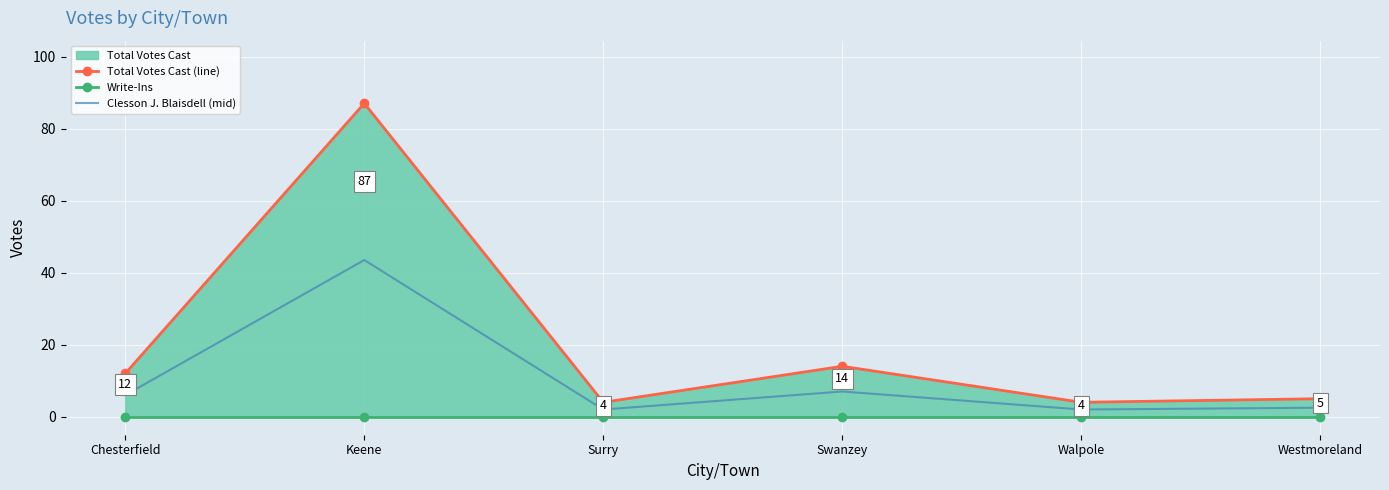

What is the label of the 1st point from the right?

Westmoreland